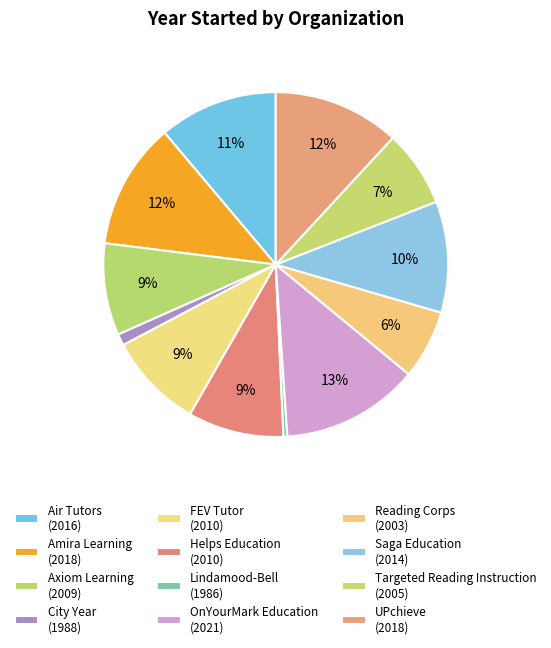

Does any single category account for the majority?

No